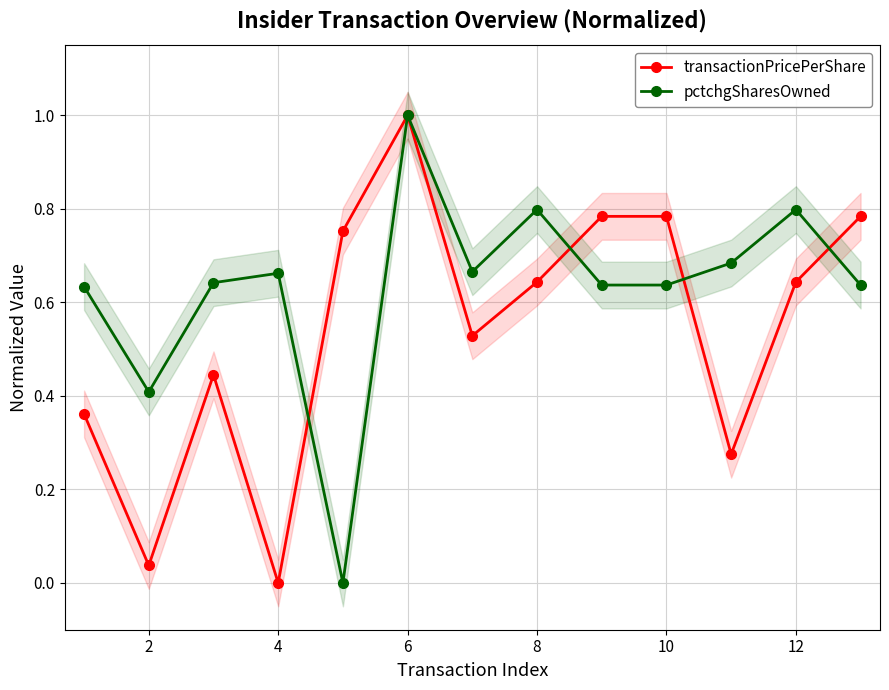

The pctchgSharesOwned series shows 0.4 at 12. True or false?

False